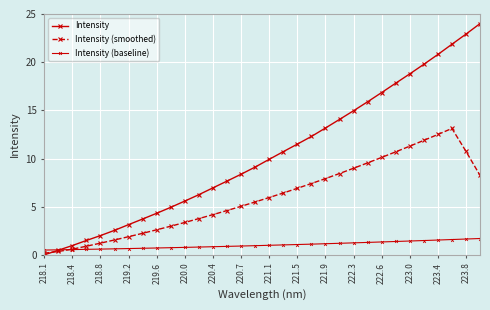

How many values in Intensity are above zero?

31